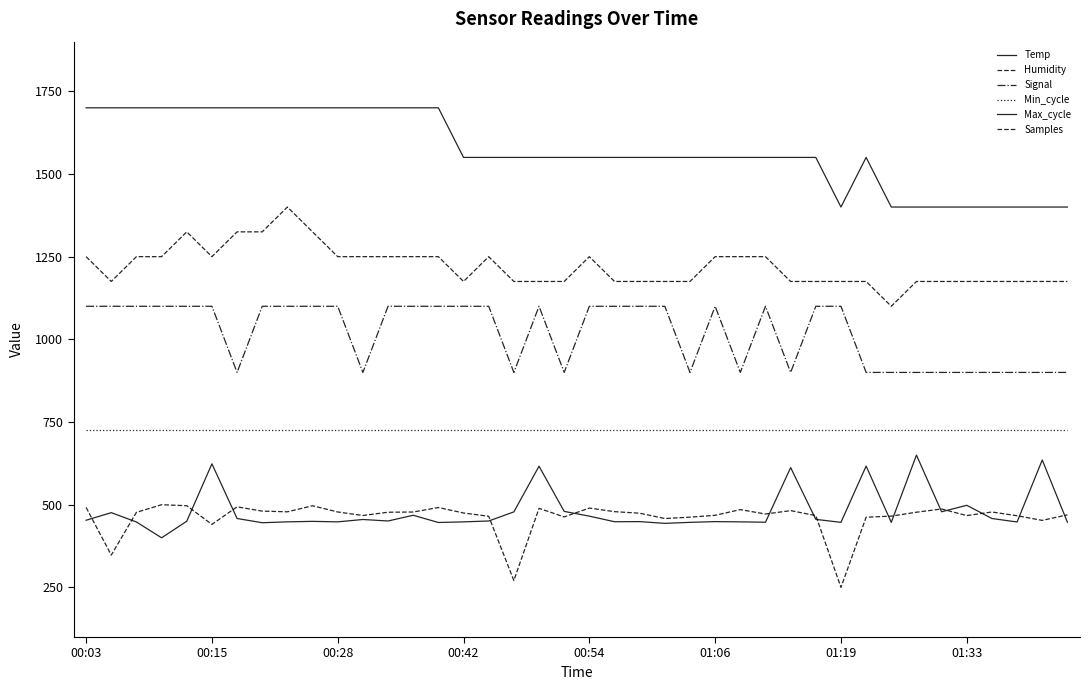

Does the chart have visible grid lines?

No